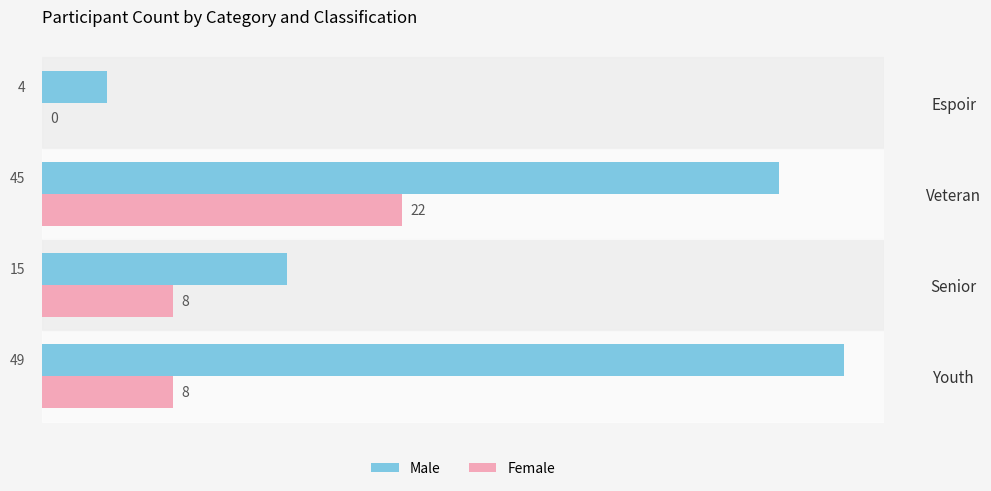

What is the greatest value displayed?

49